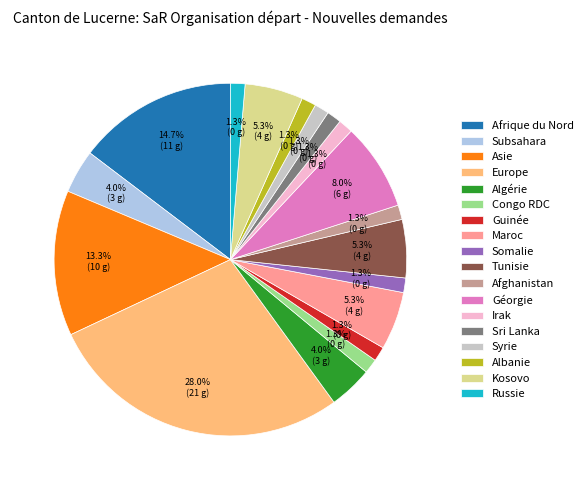

Combined, do Maroc and Subsahara account for over 50%?

No